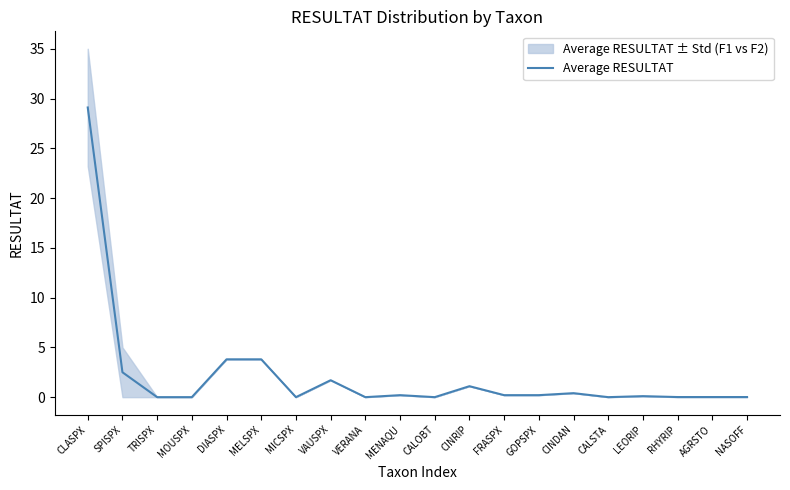

What is the change in value from MICSPX to CINRIP?

+1.1